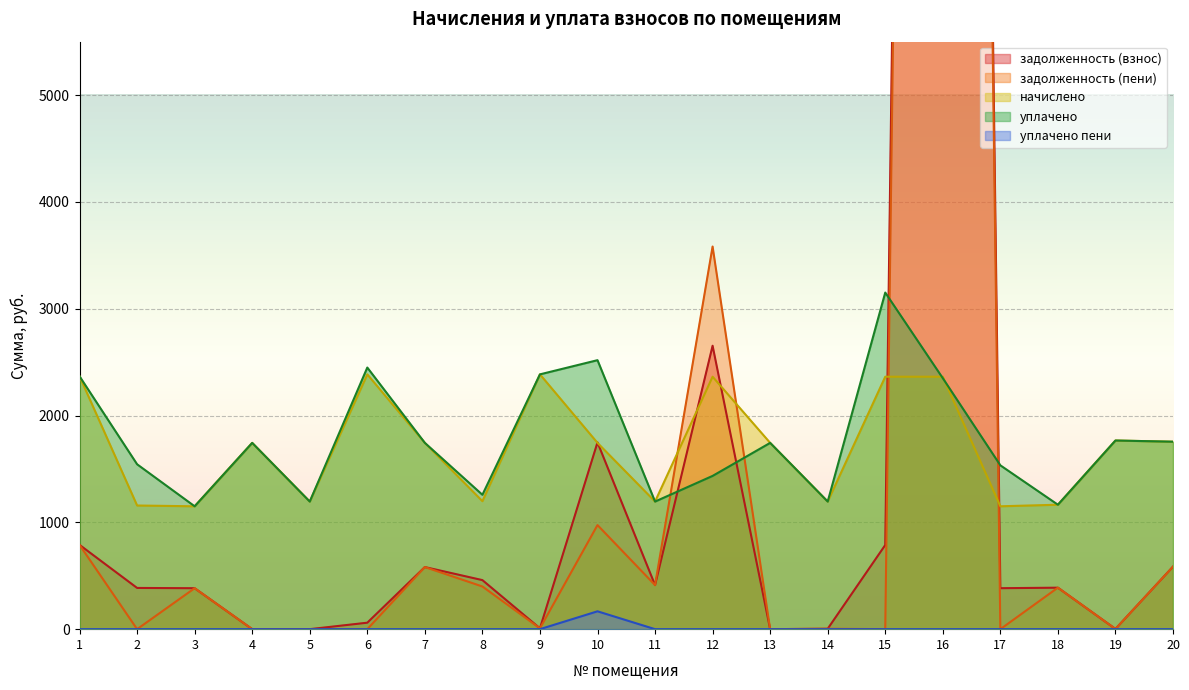

Rank the series at 3 from highest to lowest value.

начислено, уплачено, задолженность (взнос), задолженность (пени), уплачено пени